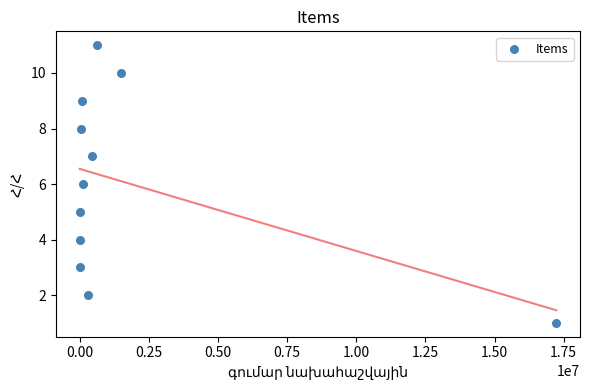

What is the range of X values (max minus min)?

17224100